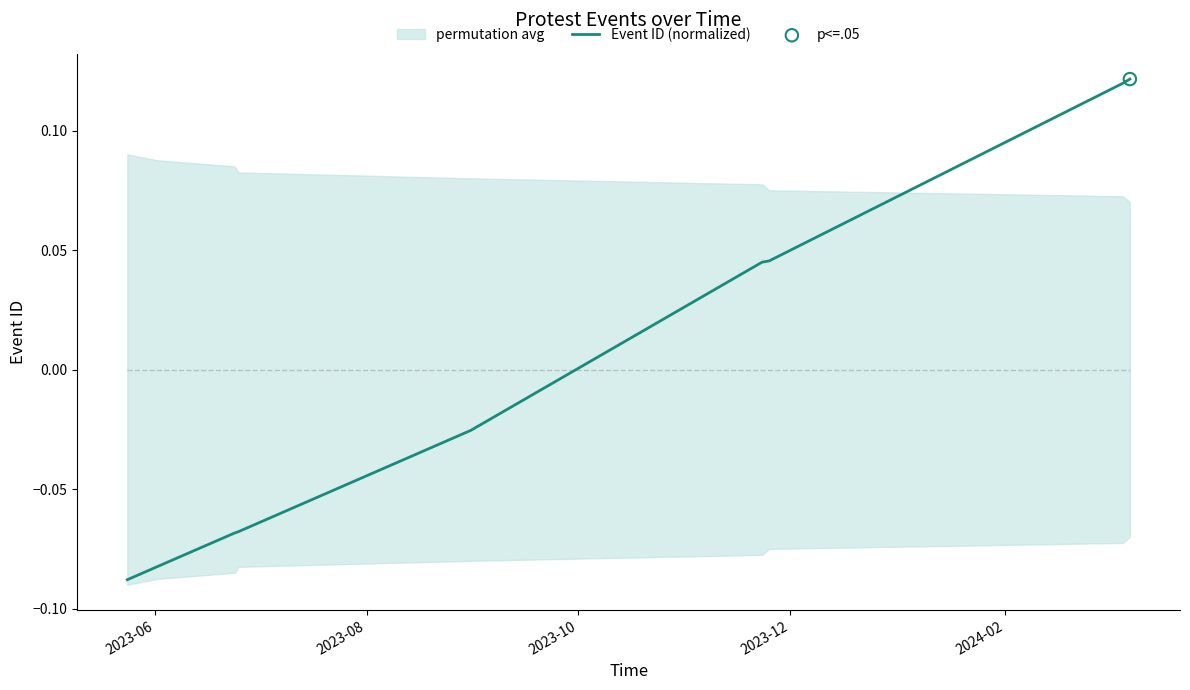

Between 2023-06 and 2024-02, which is larger?

2024-02